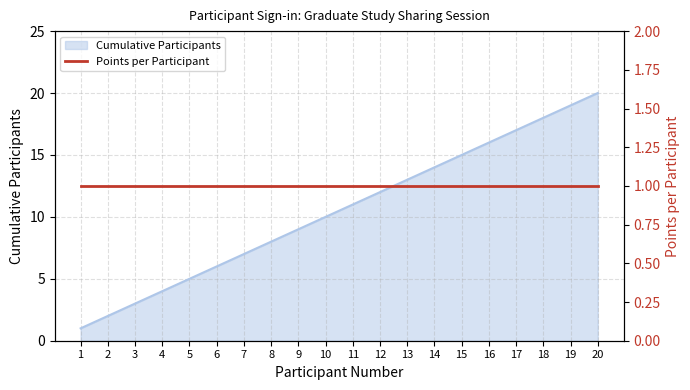

Approximately how many times larger is the value at 10 compared to 7?

1.4